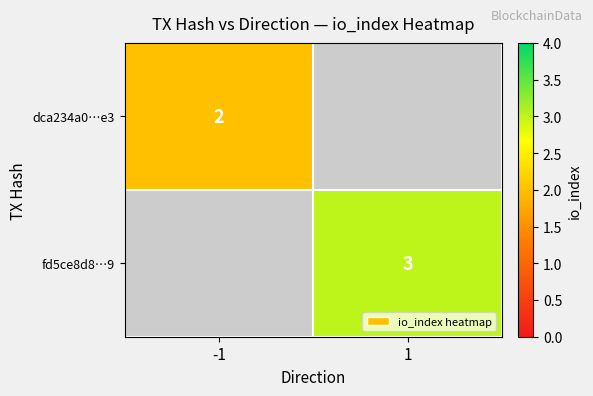

The fd5ce8d8…9 series shows 3 at 1. True or false?

True